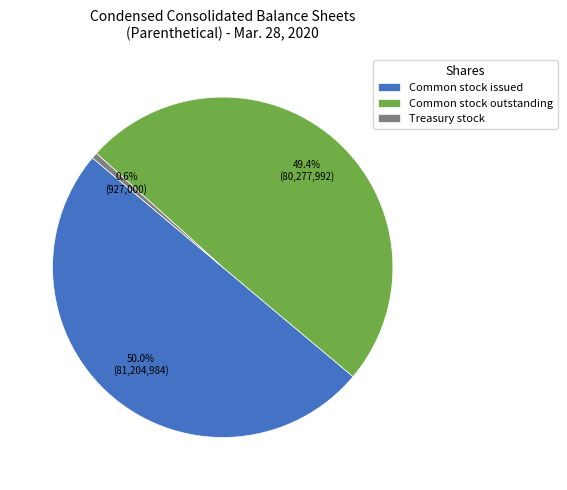

Which slice is the largest?

Common stock issued